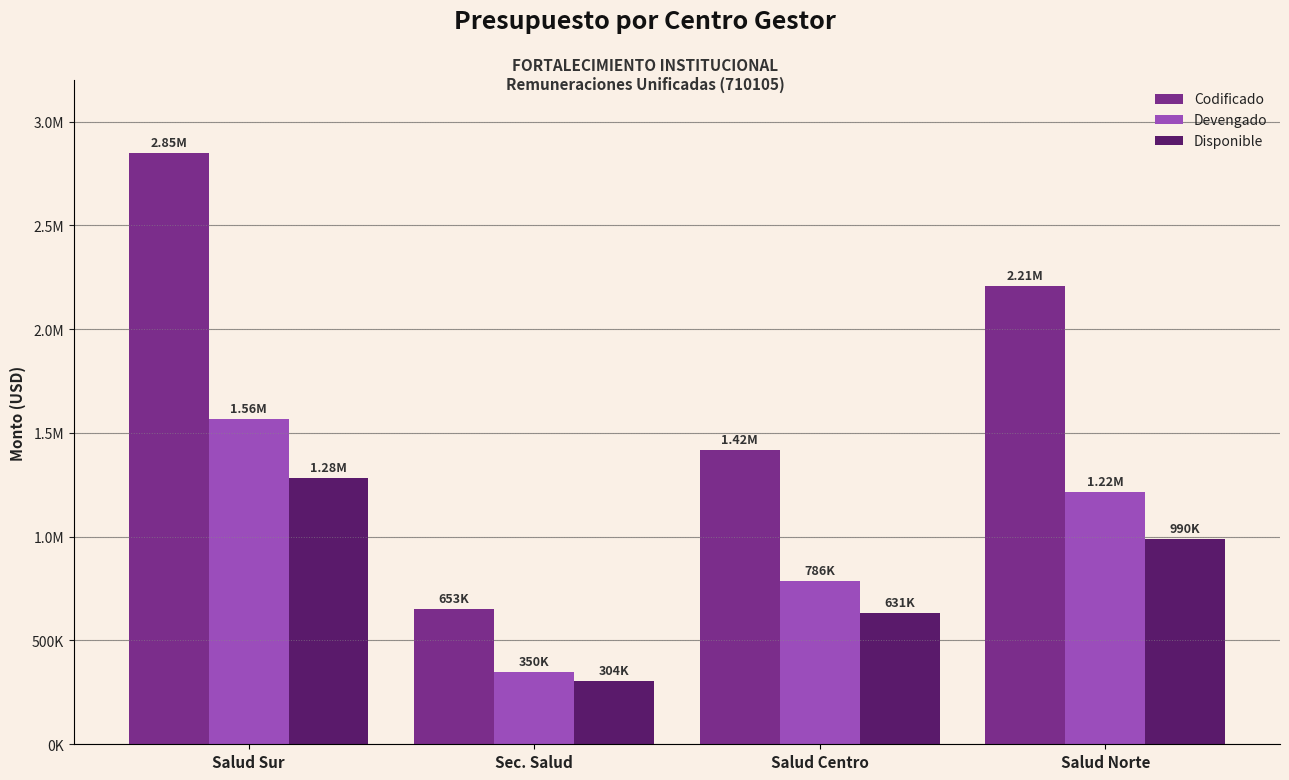

What is the difference between the Disponible values at Salud Sur and Salud Centro?

650748.9